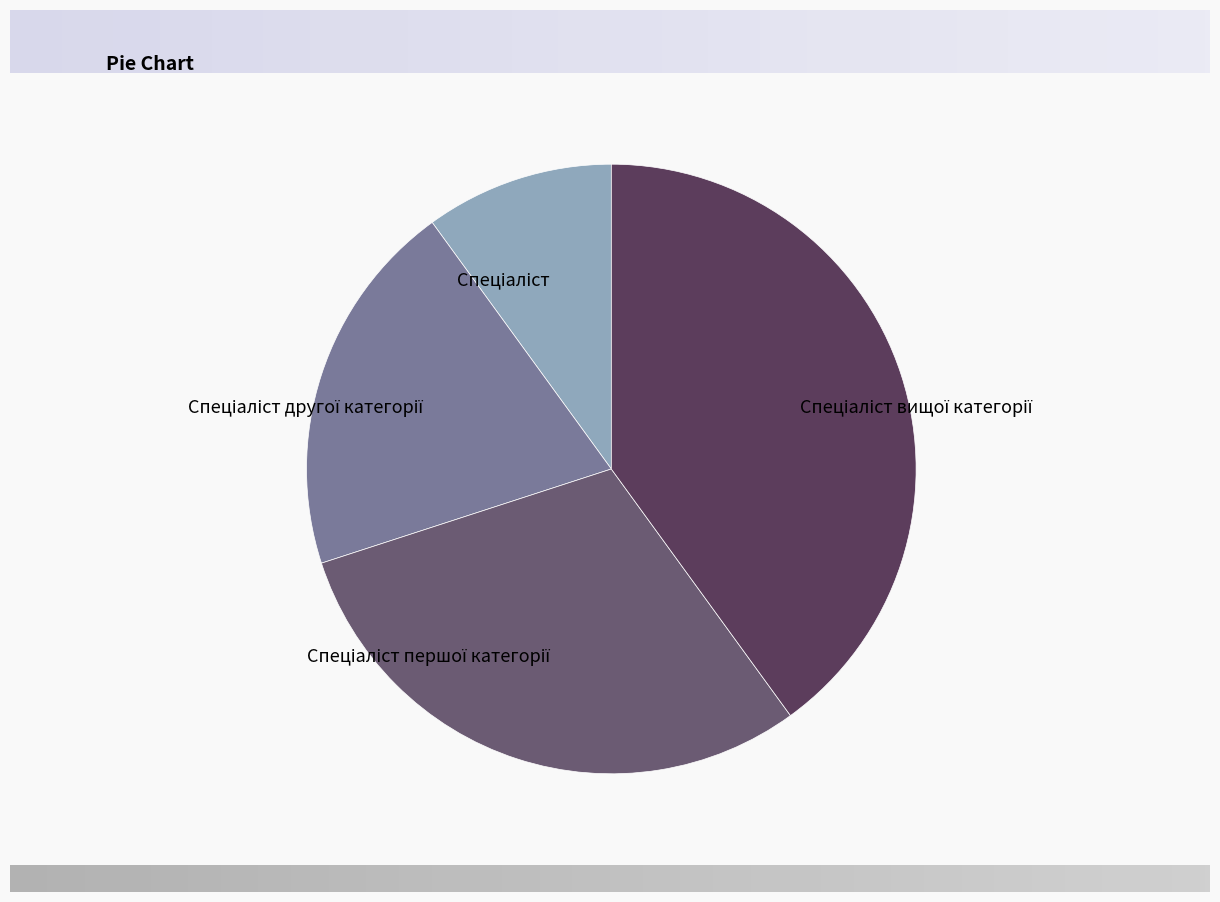

Is there a majority slice in this chart?

No